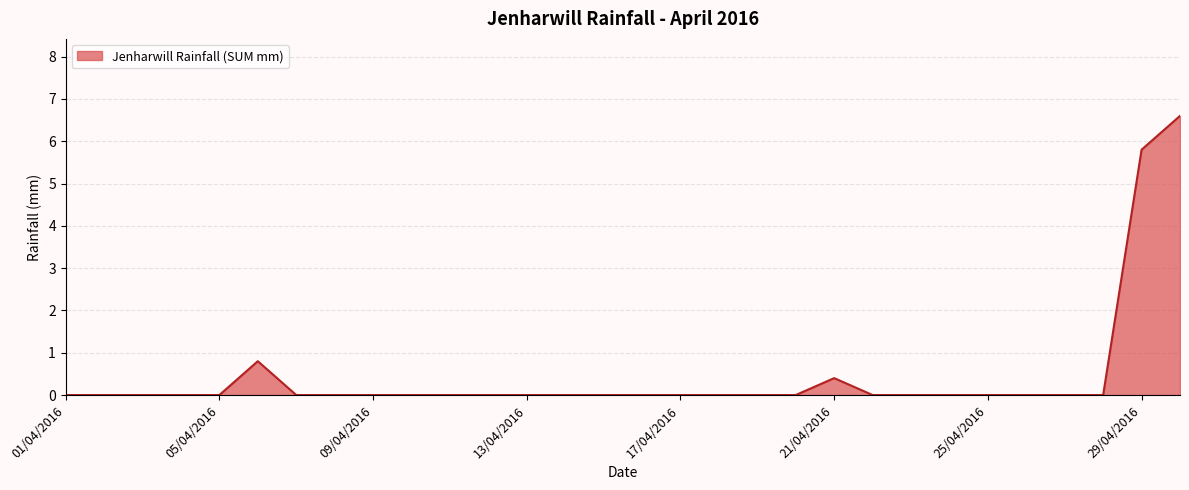

What is the greatest value displayed?

6.6